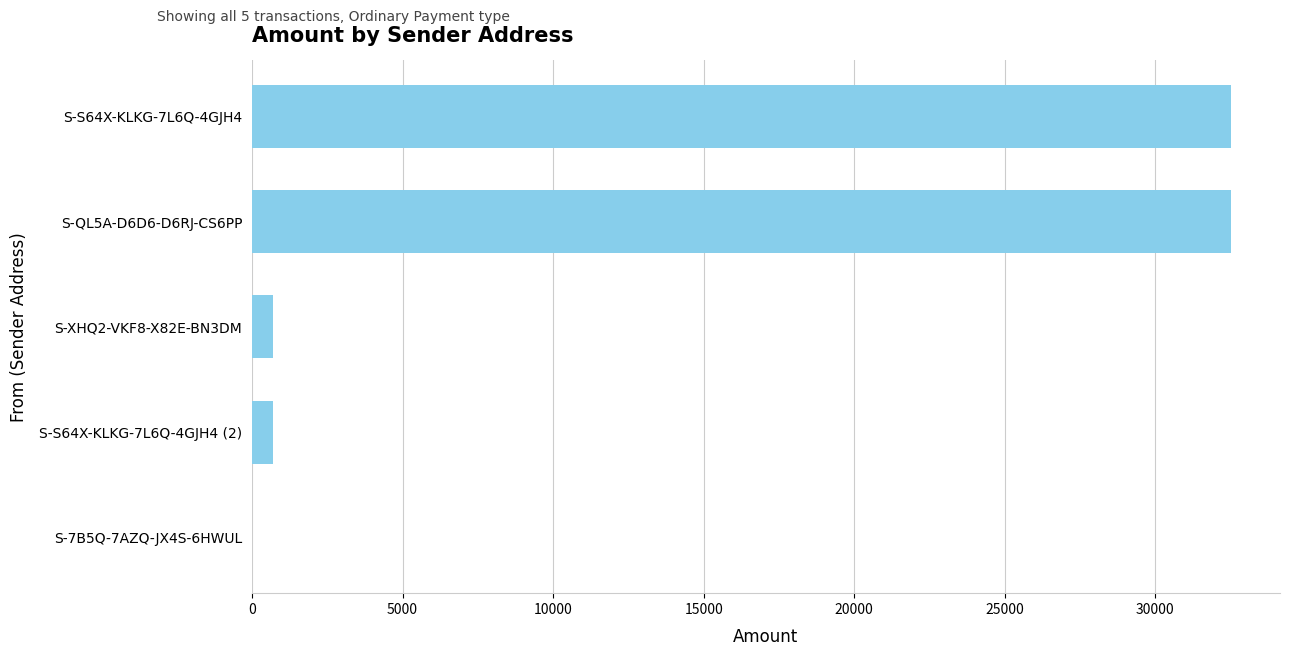

What is the maximum value shown in the chart?

32511